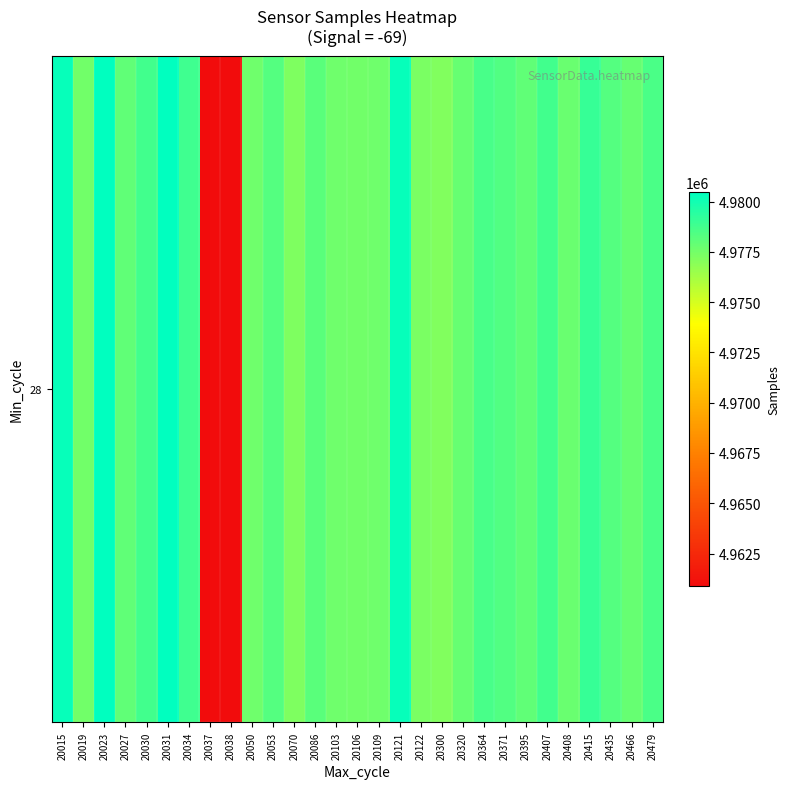

How many data points are above 4977997?

14